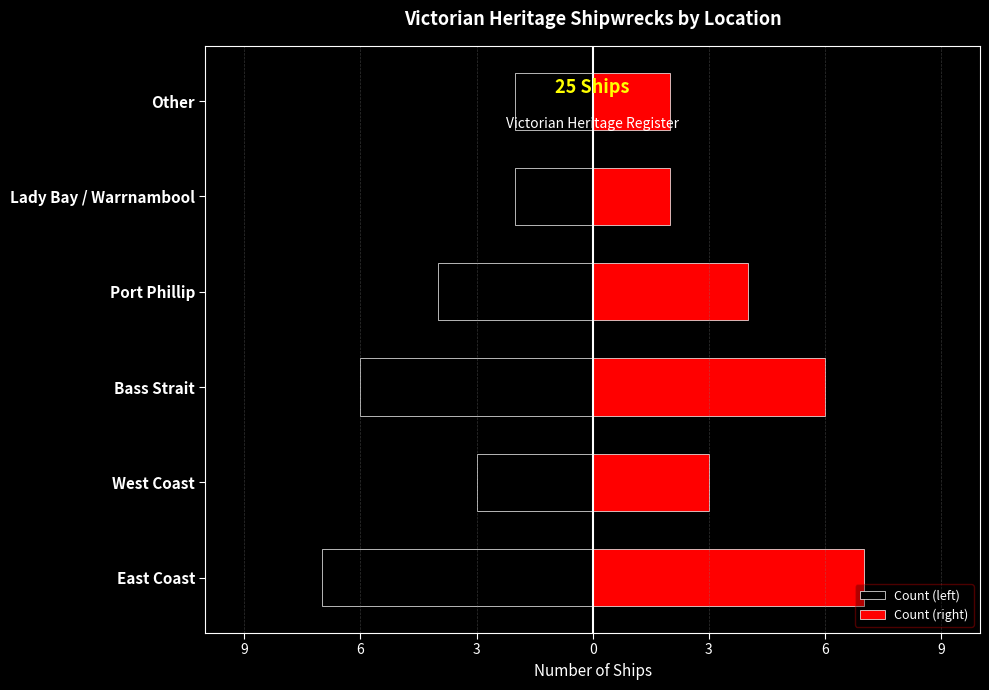

The value of Count (right) at Other is 3. True or false?

False